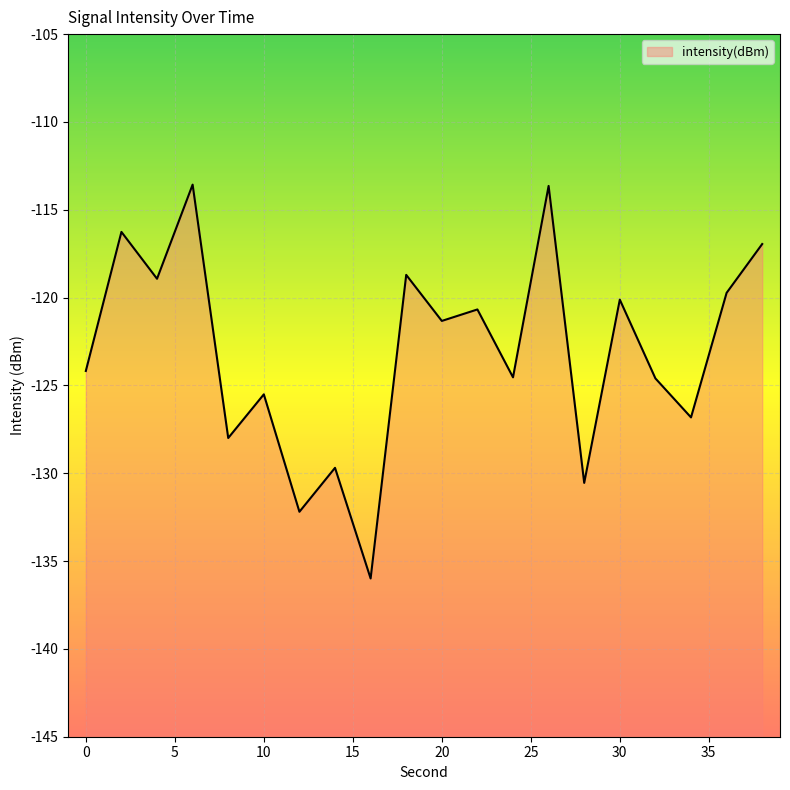

How many values are below -121?

11